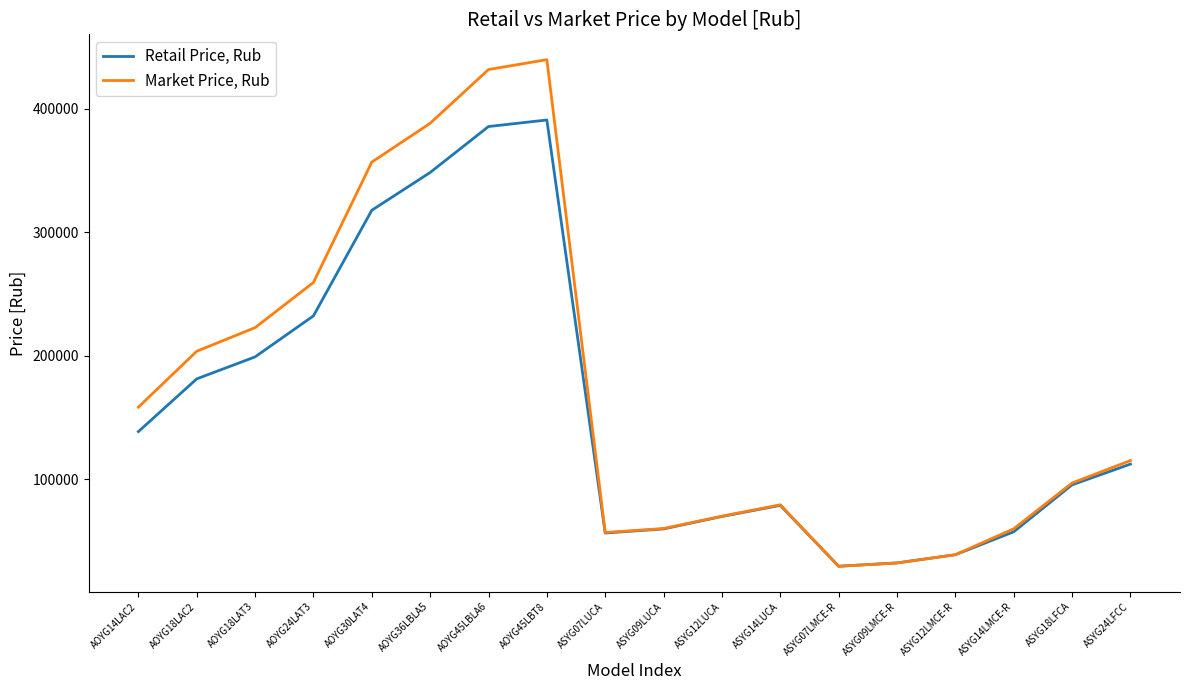

What are all the series names shown in the legend?

Retail Price, Rub, Market Price, Rub